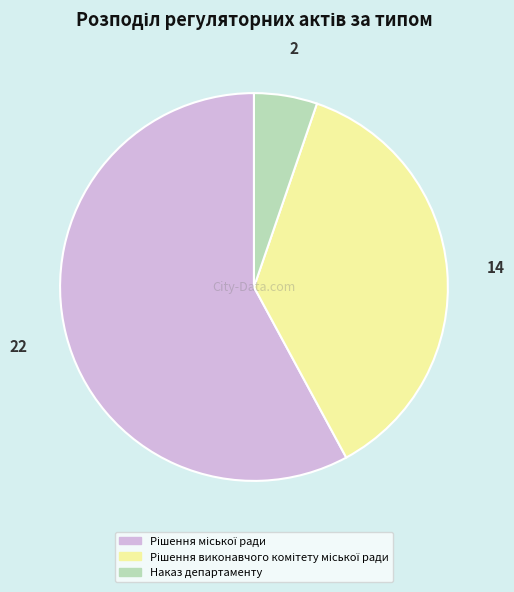

Does any single category account for the majority?

Yes